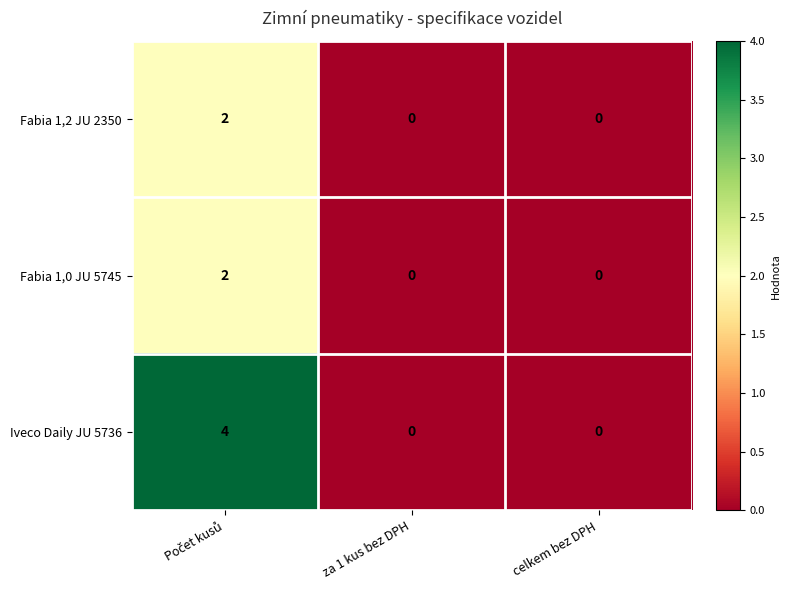

The value of Fabia 1,2 JU 2350 at celkem bez DPH is -1. True or false?

False